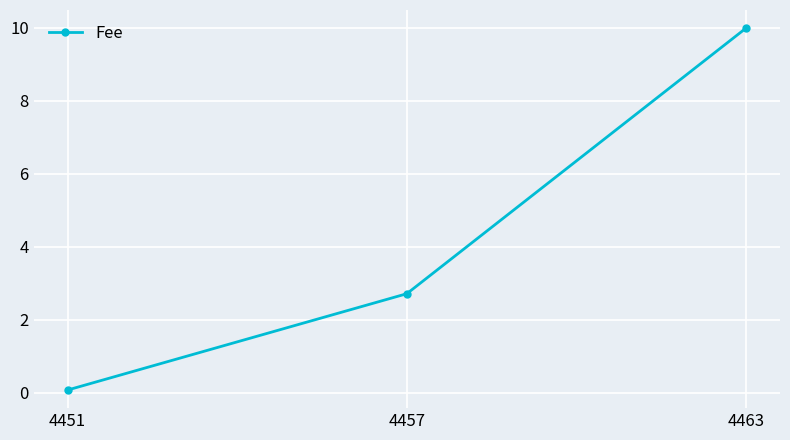

List the labels in order of value, largest first.

4463, 4457, 4451